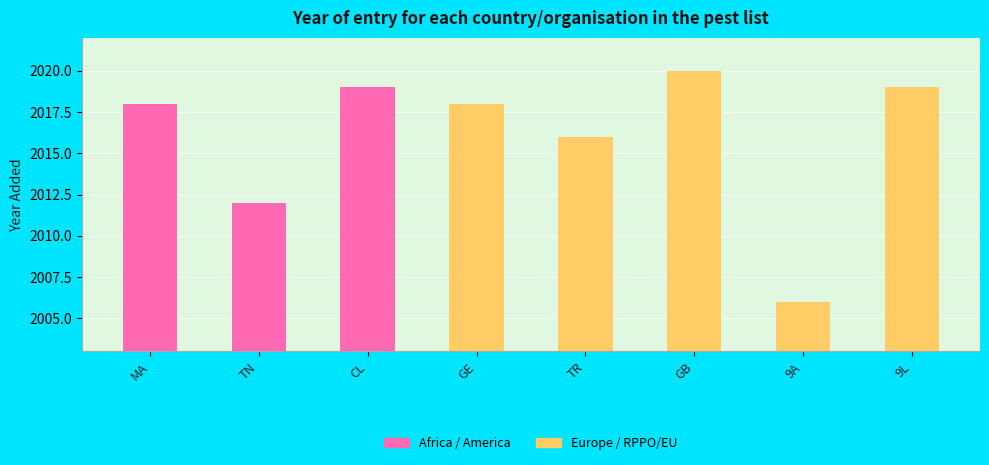

What is the sum of all values?

16128